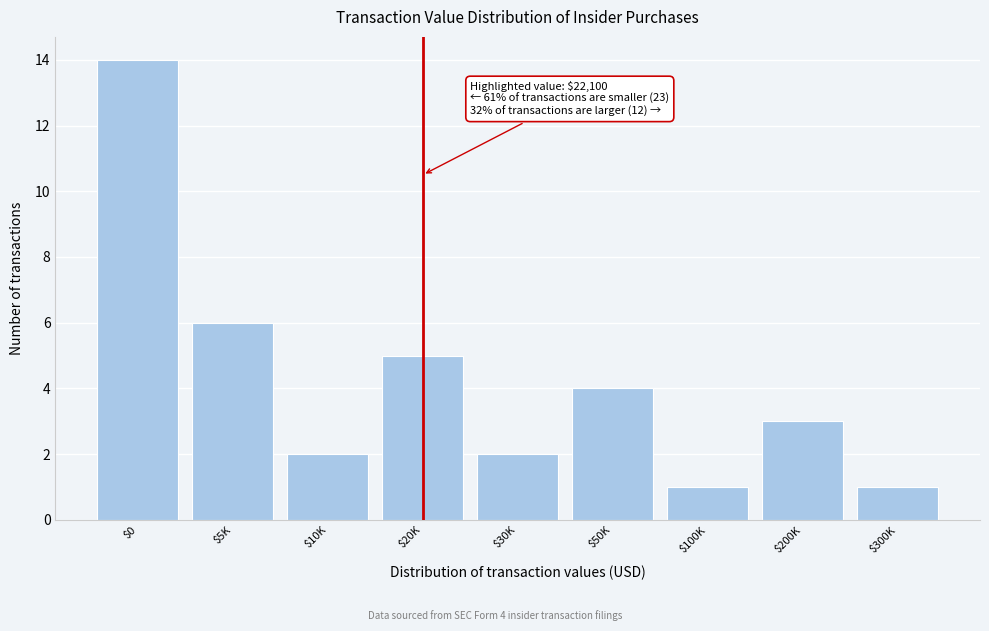

Reading left to right, transcribe all the data shown in this chart.

14	6	2	5	2	4	1	3	1